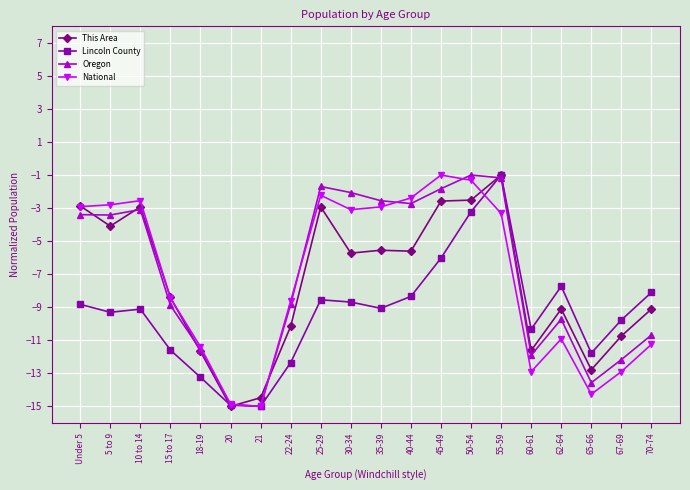

Where is the first local maximum for National?

10 to 14